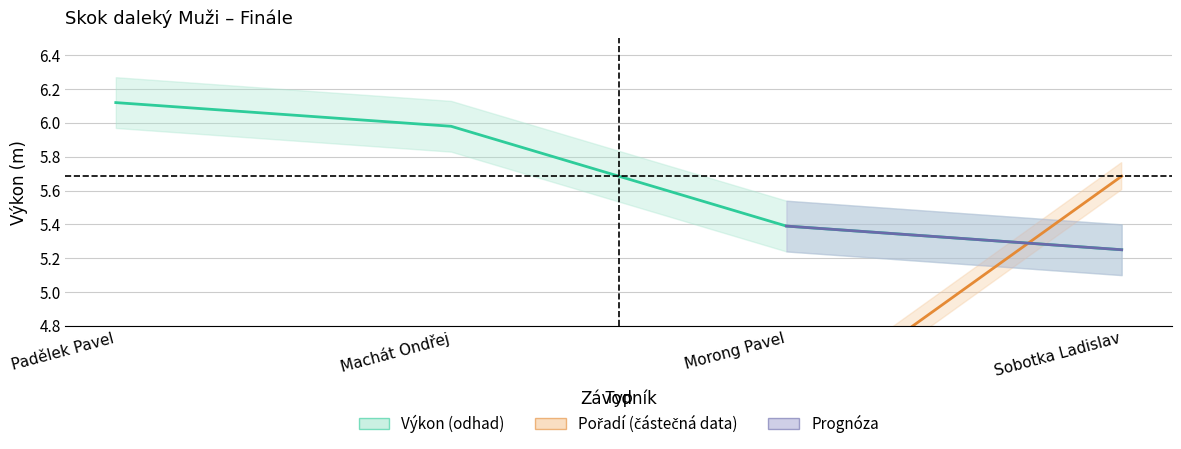

Rank the categories by Výkon value from lowest to highest.

Sobotka Ladislav, Morong Pavel, Machát Ondřej, Padělek Pavel